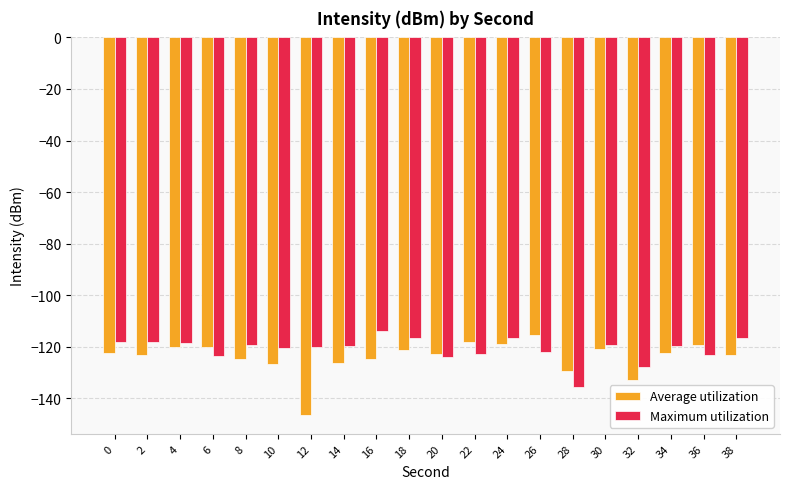

True or false: Average utilization has a value of -204.5 at 22.

False